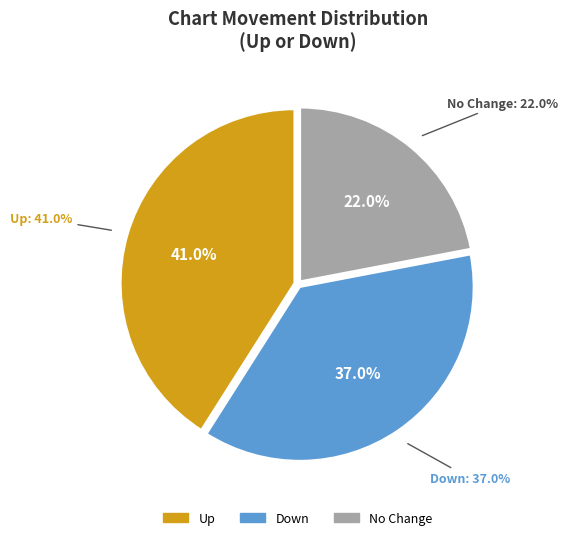

What percentage do - and up together represent?

63.0%